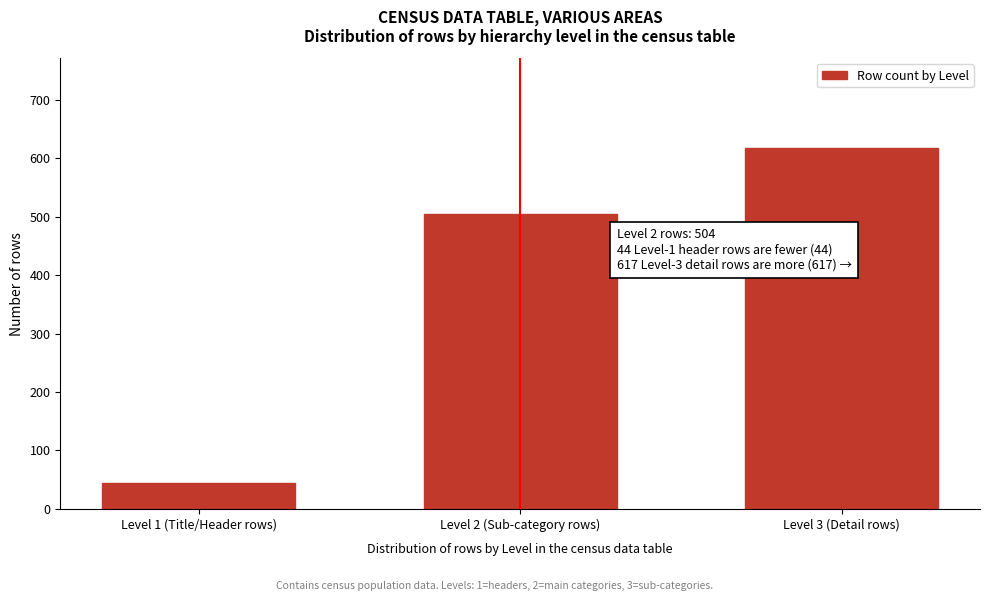

Reading right to left, extract all data points from this chart.

Level 3 (Detail rows)=617	Level 2 (Sub-category rows)=504	Level 1 (Title/Header rows)=44